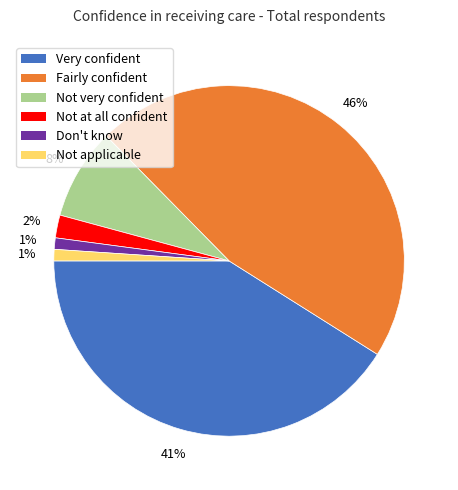

Does Very confident represent more than half of the total?

No